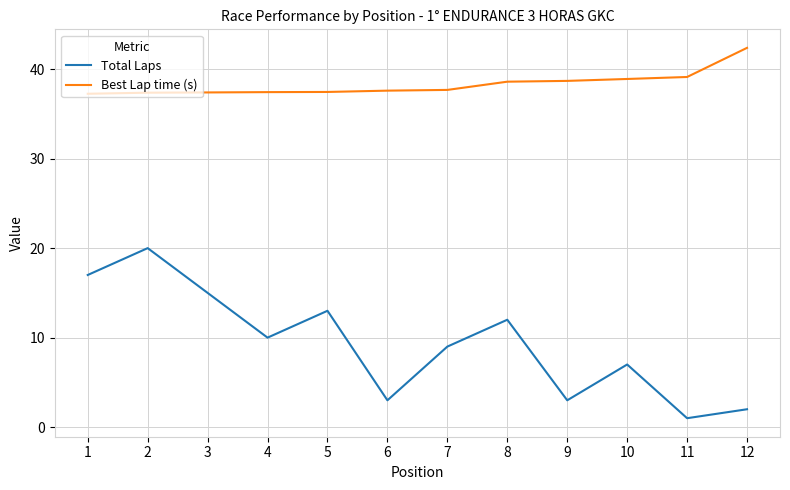

What is the difference between the maximum and minimum values in the Best Lap time (s) series?

5.1